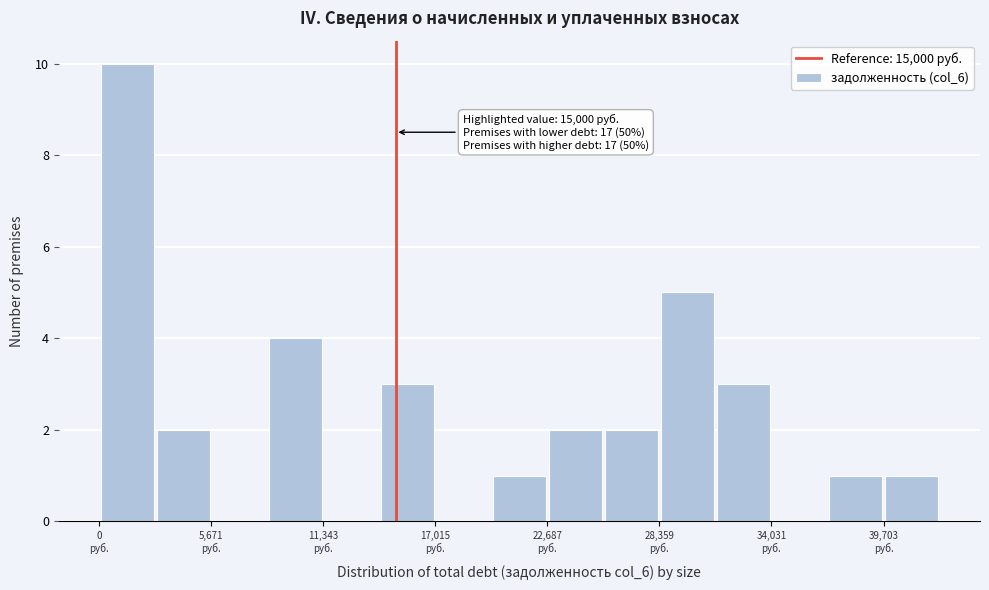

Around what value on the x-axis is the tallest bar? Give the approximate position of its centre, as read against the axis.

1000